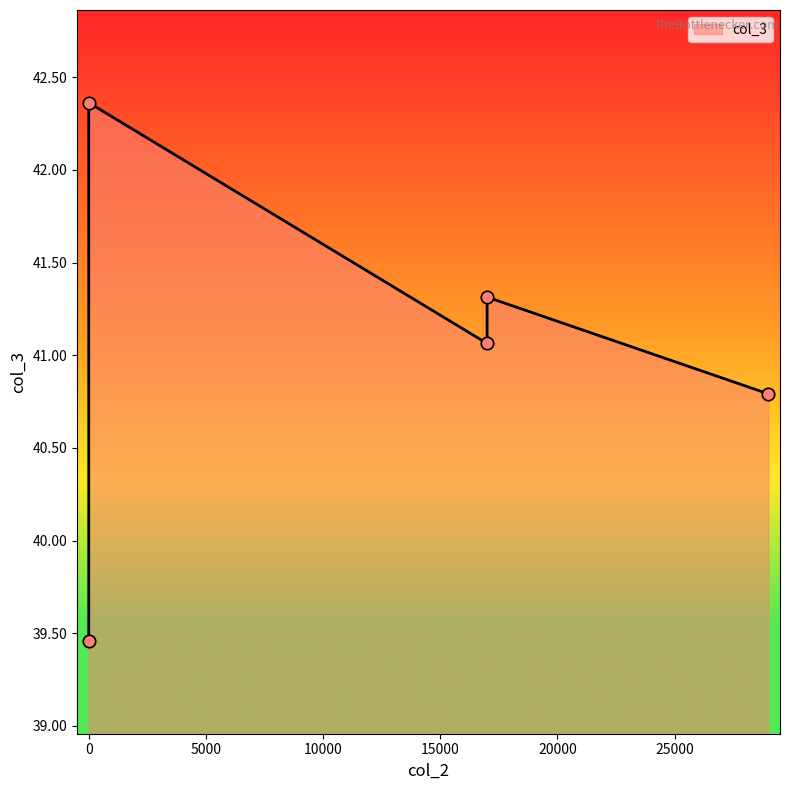

Approximately how many times larger is the value at 0 compared to 17000?

1.0